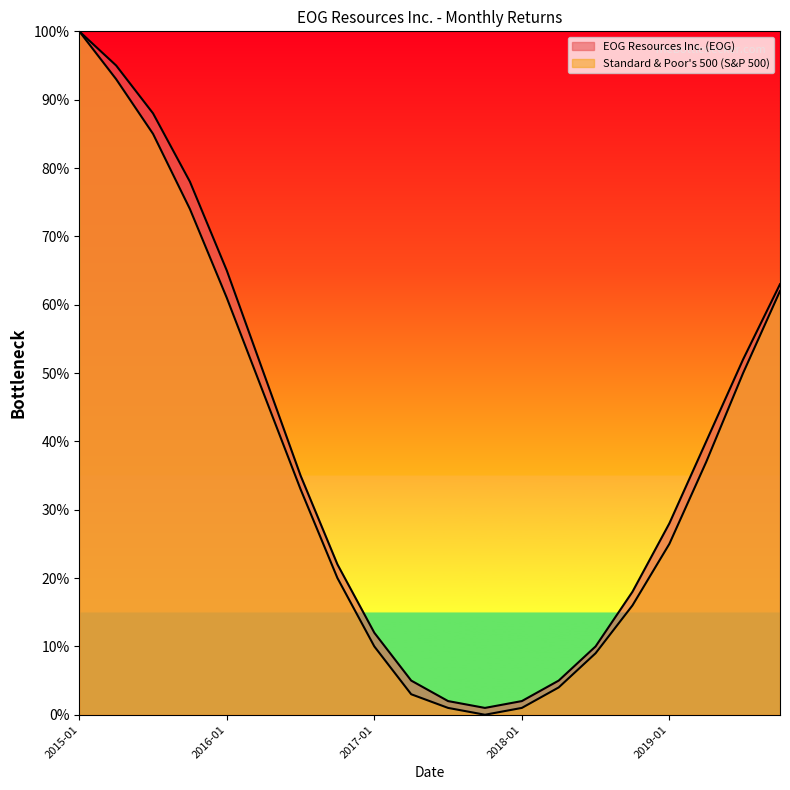

At which category is the sum across all series the highest?

2015-01